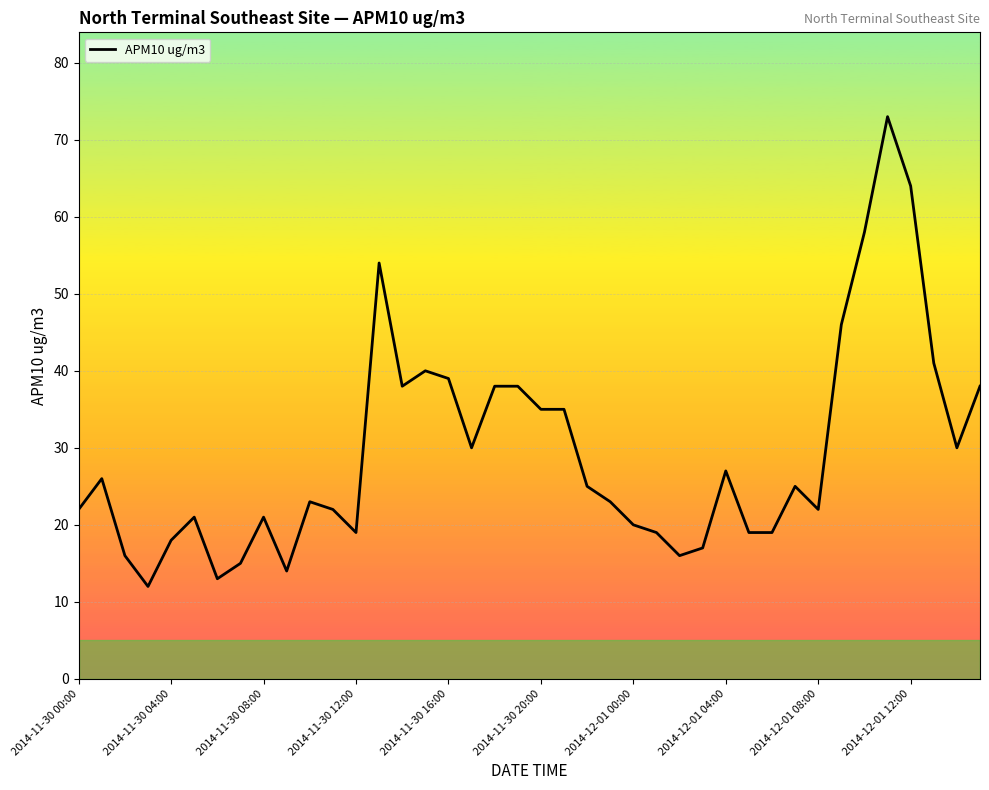

What is the greatest value displayed?

73